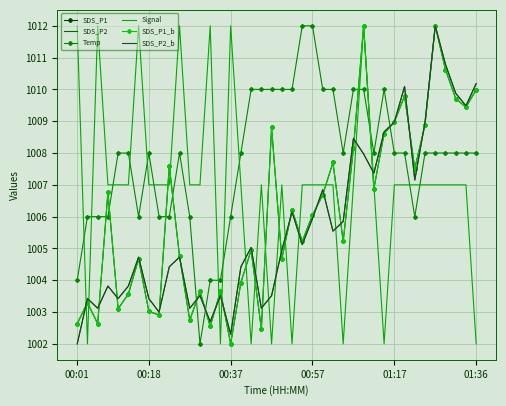

What is the smallest value displayed?

1002.0